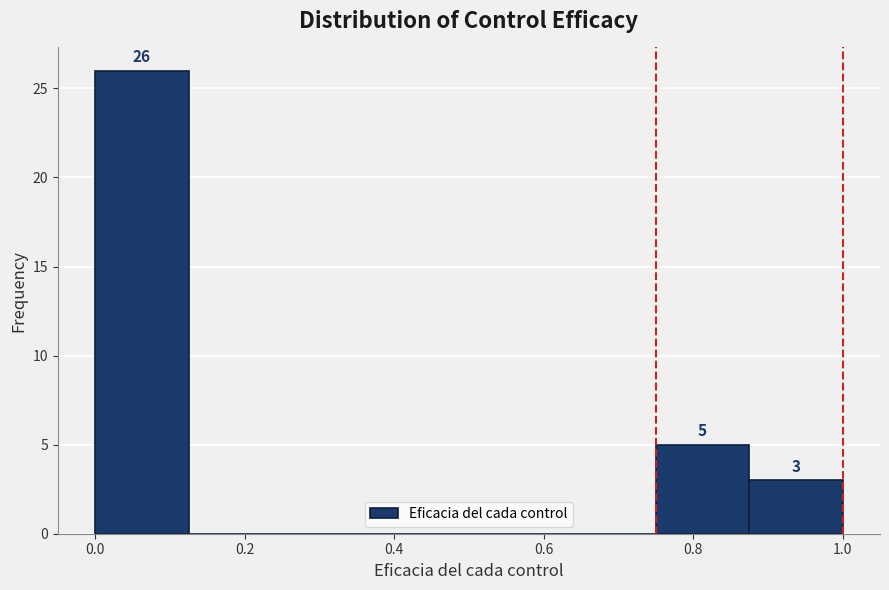

Over which range of the x-axis is the bar tallest?

0.000 to 0.125